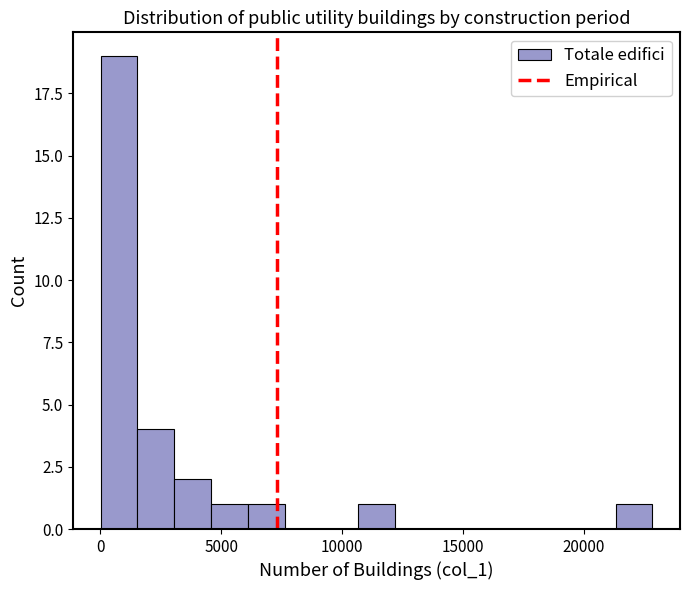

Around what value on the x-axis is the tallest bar? Give the approximate position of its centre, as read against the axis.

1000